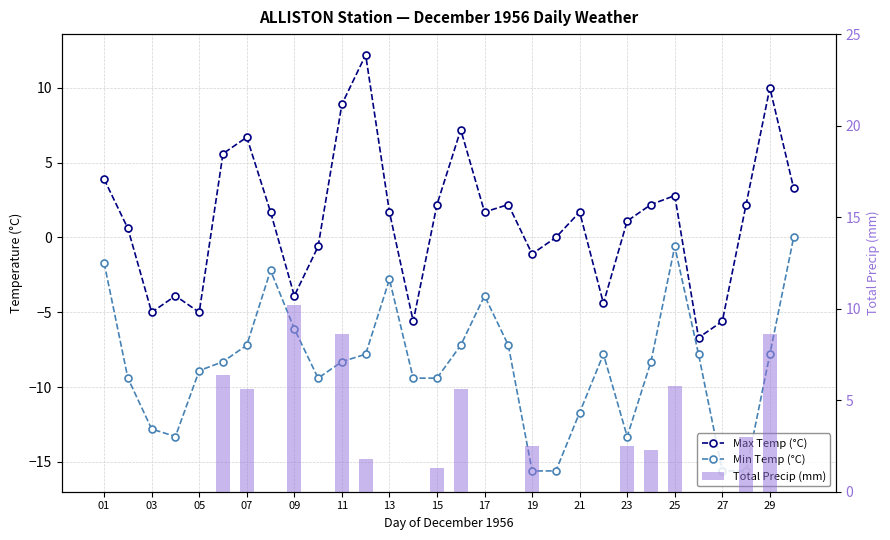

Which series has the largest total across all categories?

Total Precip (mm)